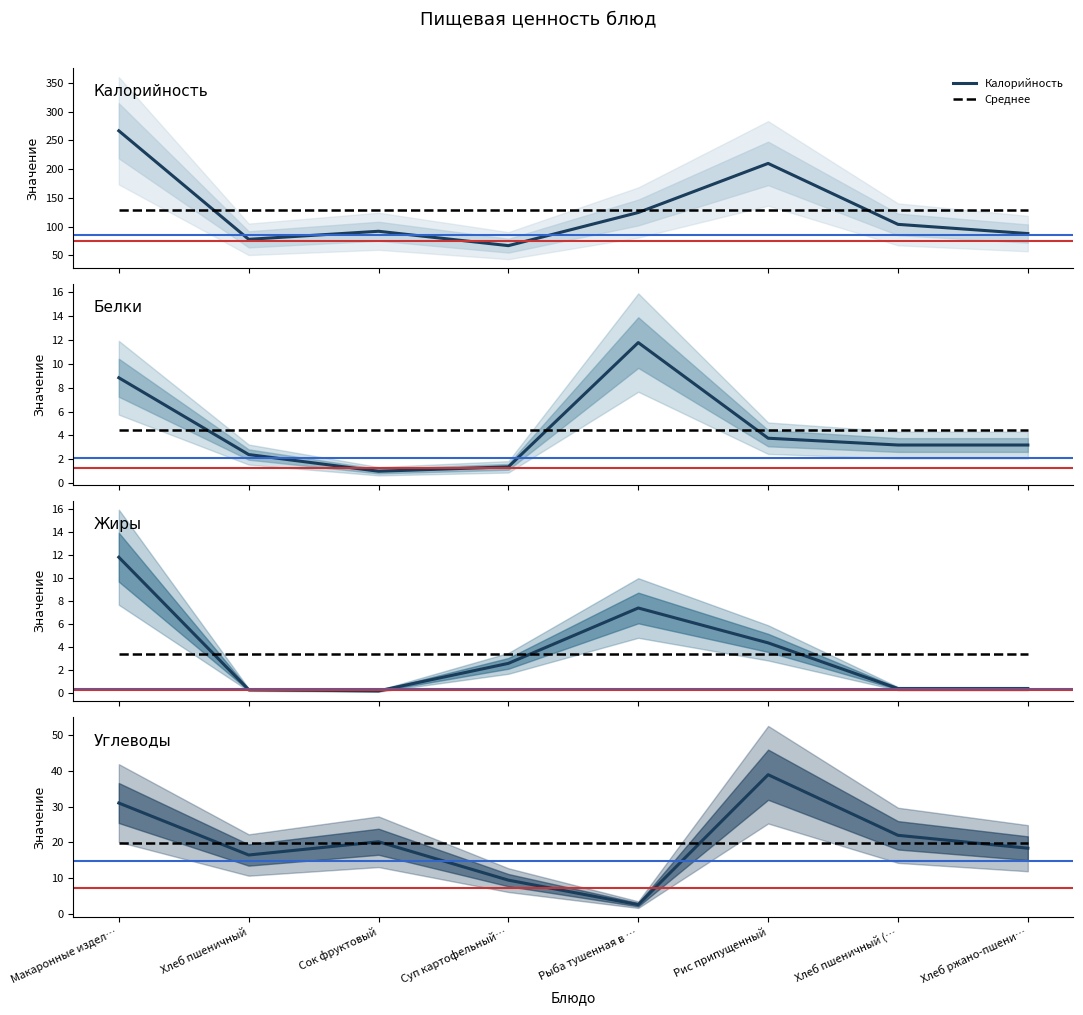

At which label is Белки closest to 6?

Рис припущенный